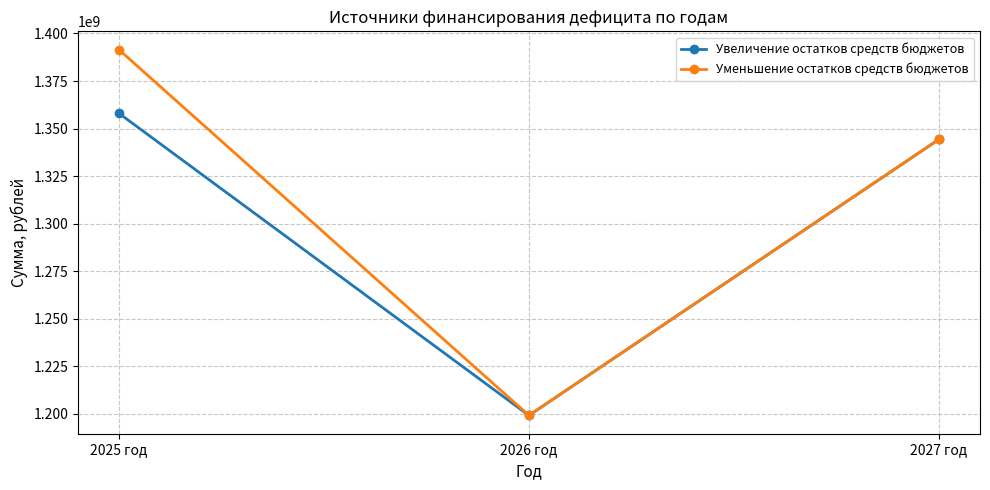

Where is Увеличение остатков средств бюджетов nearest to the value 1278597393?

2027 год